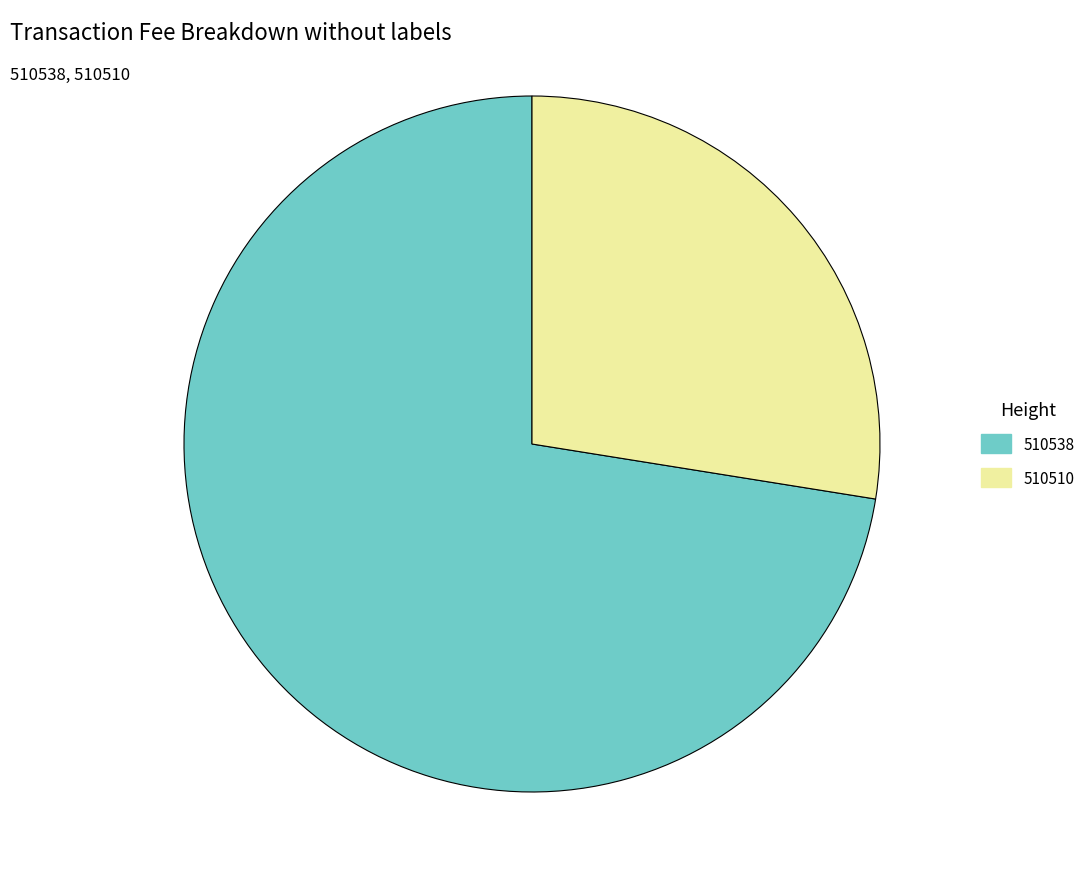

Is the sum of 510538 and 510510 greater than half?

Yes